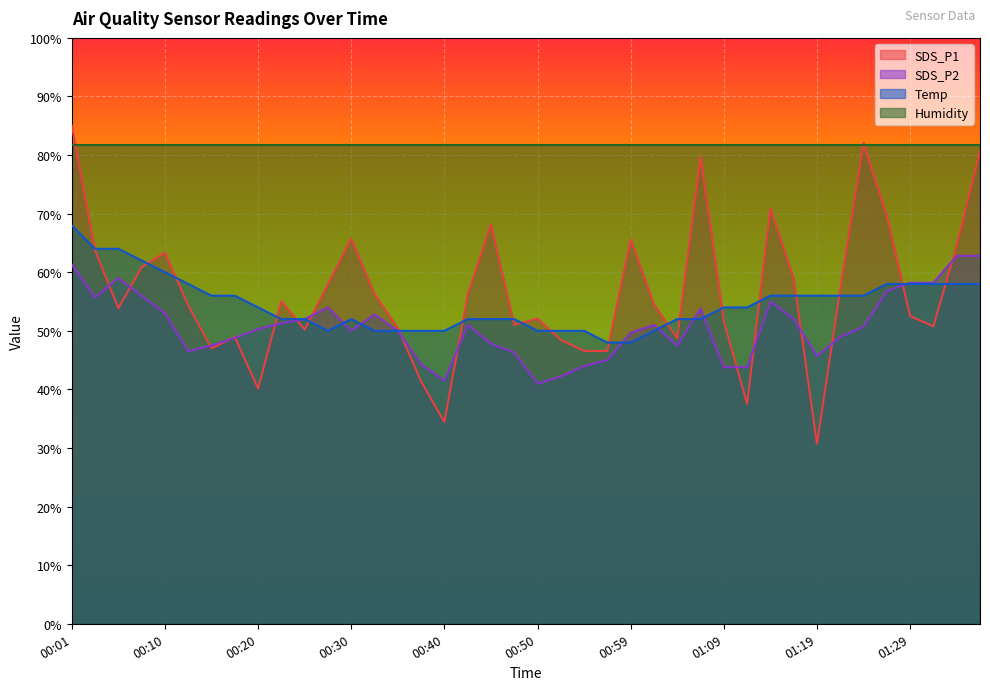

At which label does SDS_P2 reach its minimum?

00:50